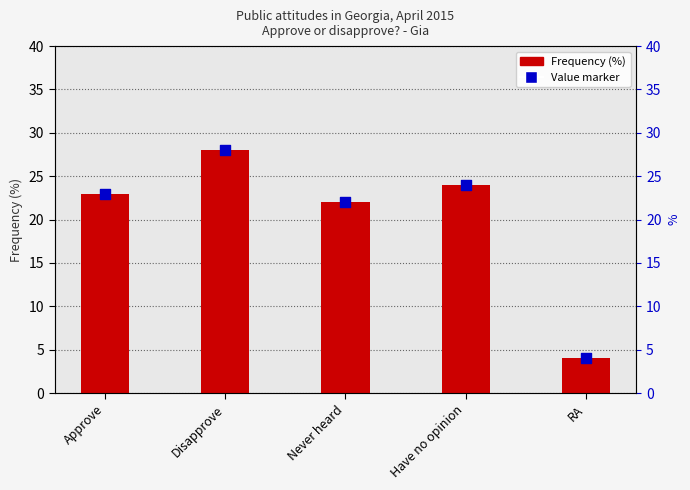

Which series has the largest total across all categories?

Frequency (%)